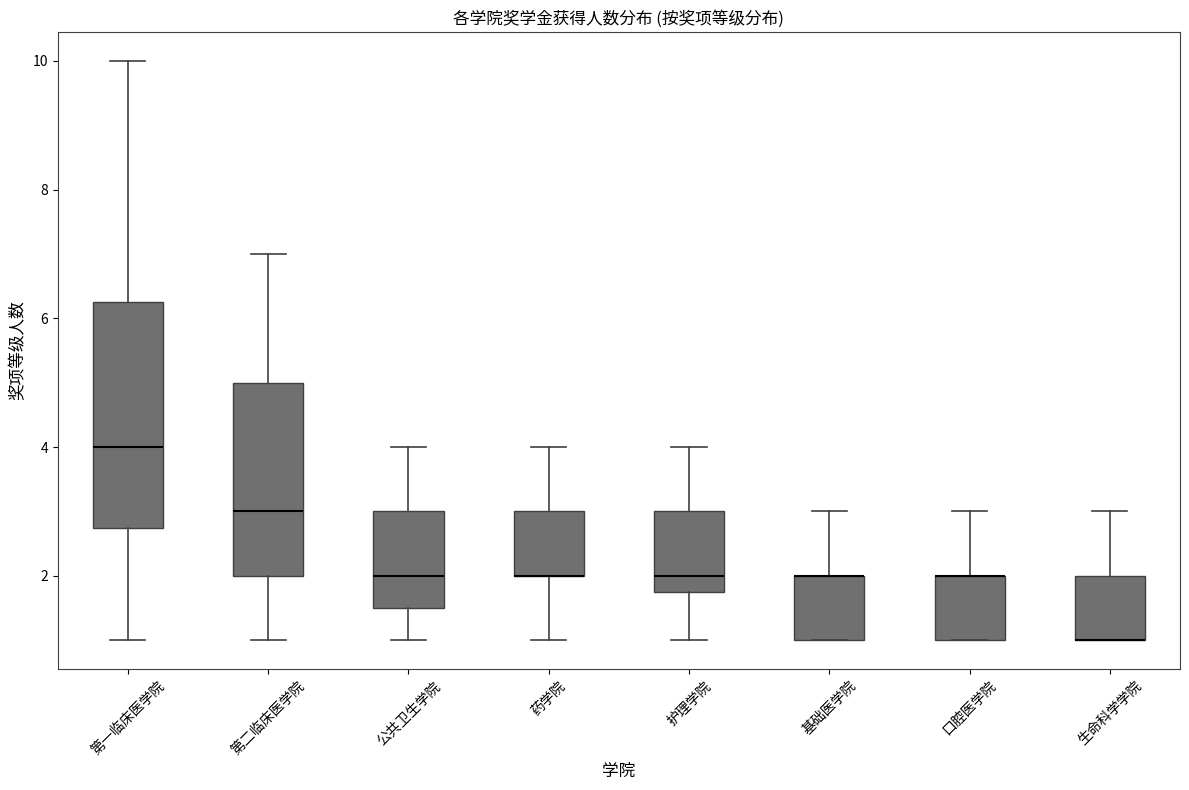

Comparing the boxes themselves (not the whiskers), which one is the tallest?

第一临床医学院